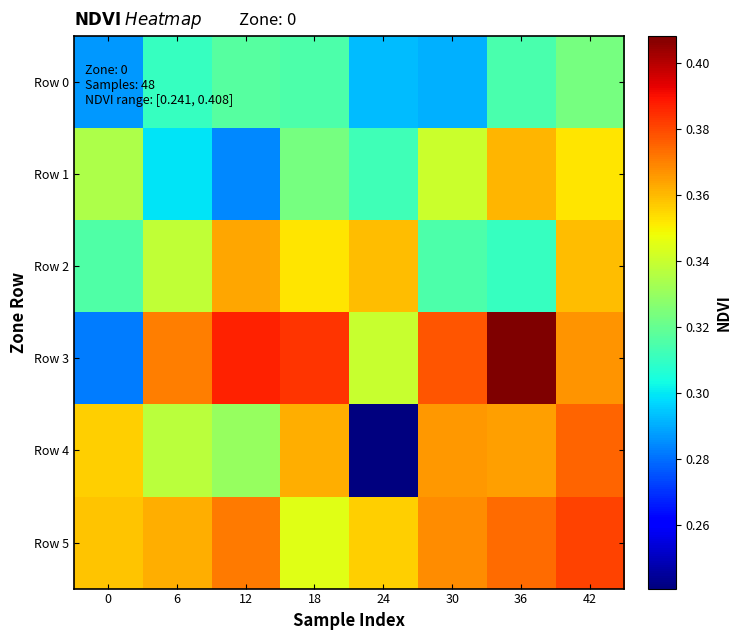

How many data points does each series have?

8